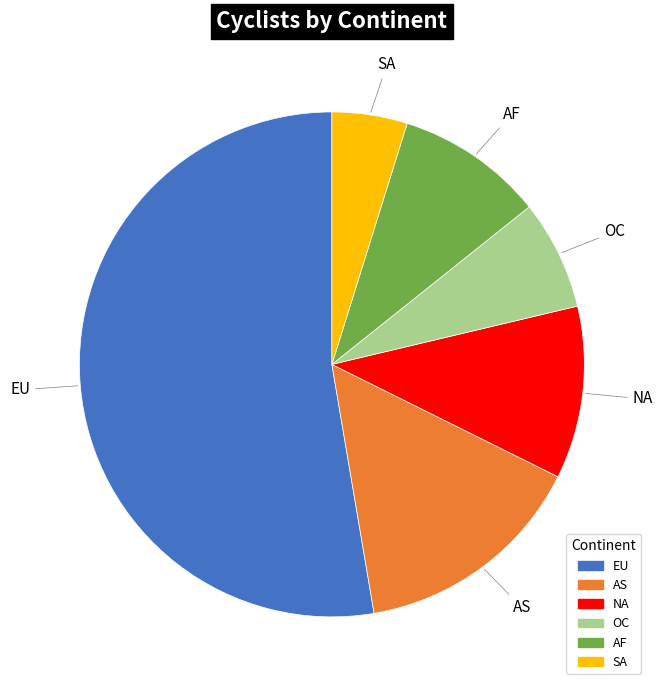

Count the number of slices in the pie.

6